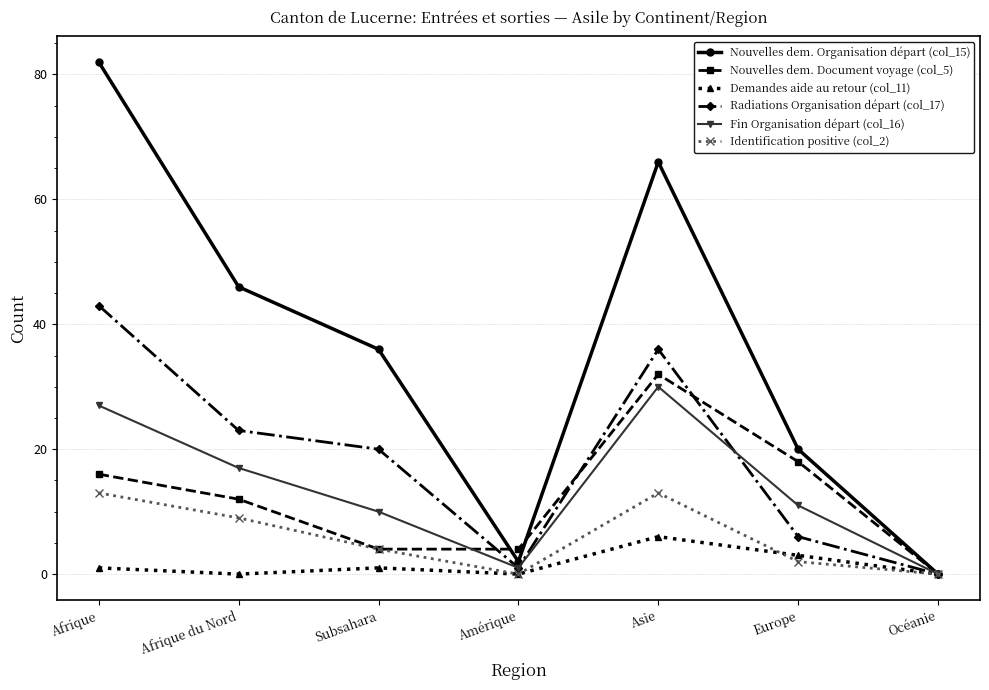

Reading left to right, what are all the values shown in this chart?

Nouvelles dem. Organisation départ (col_15): 82	46	36	2	66	20	0
Nouvelles dem. Document voyage (col_5): 16	12	4	4	32	18	0
Demandes aide au retour (col_11): 1	0	1	0	6	3	0
Radiations Organisation départ (col_17): 43	23	20	1	36	6	0
Fin Organisation départ (col_16): 27	17	10	1	30	11	0
Identification positive (col_2): 13	9	4	0	13	2	0